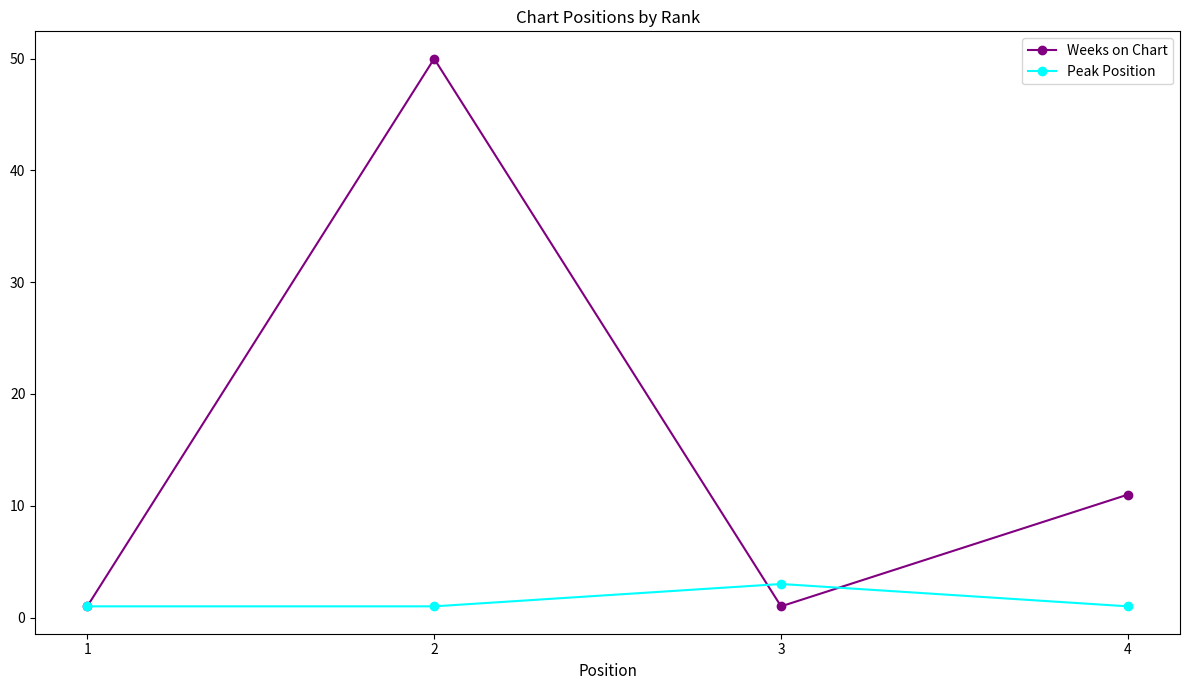

Which series changed the most between 2 and 4?

Weeks on Chart